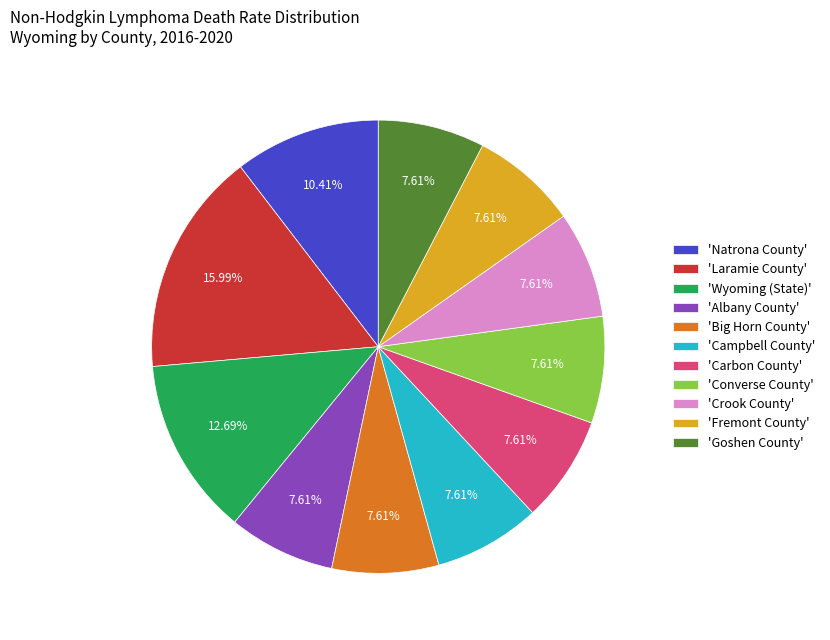

Count the number of slices in the pie.

11